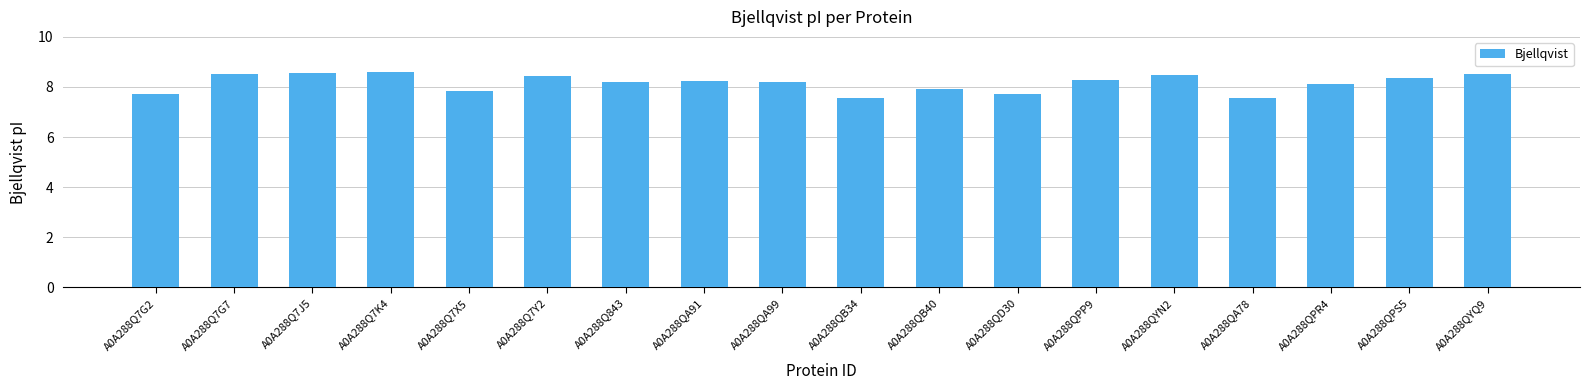

What is the difference between the second highest and second lowest values?

1.0